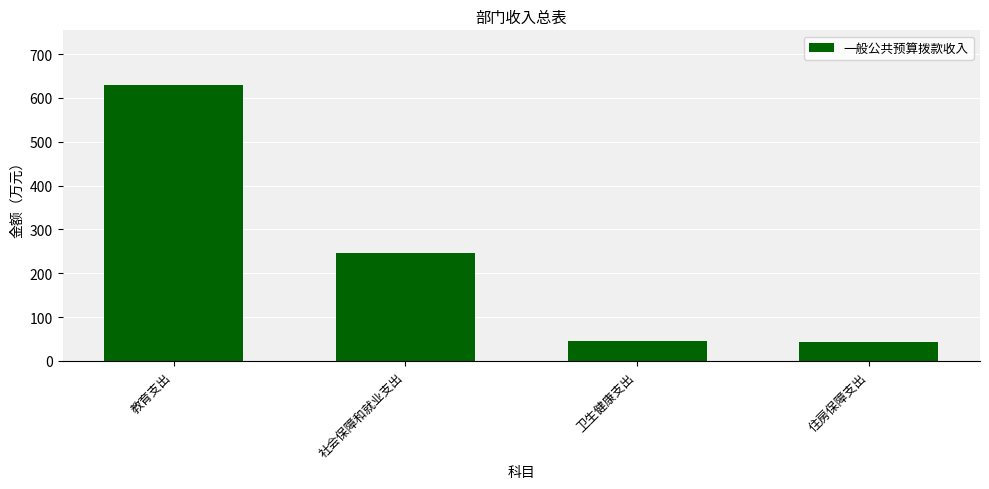

What is the label of the 4th bar from the left?

住房保障支出